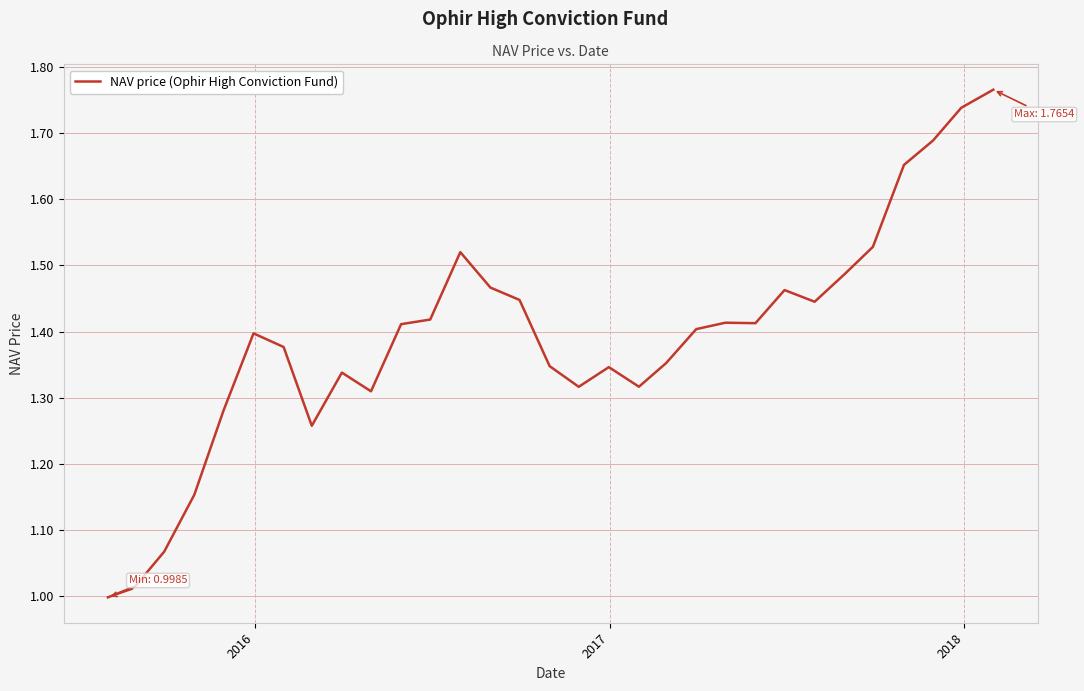

What is the value of the 25th point from the left?

1.4